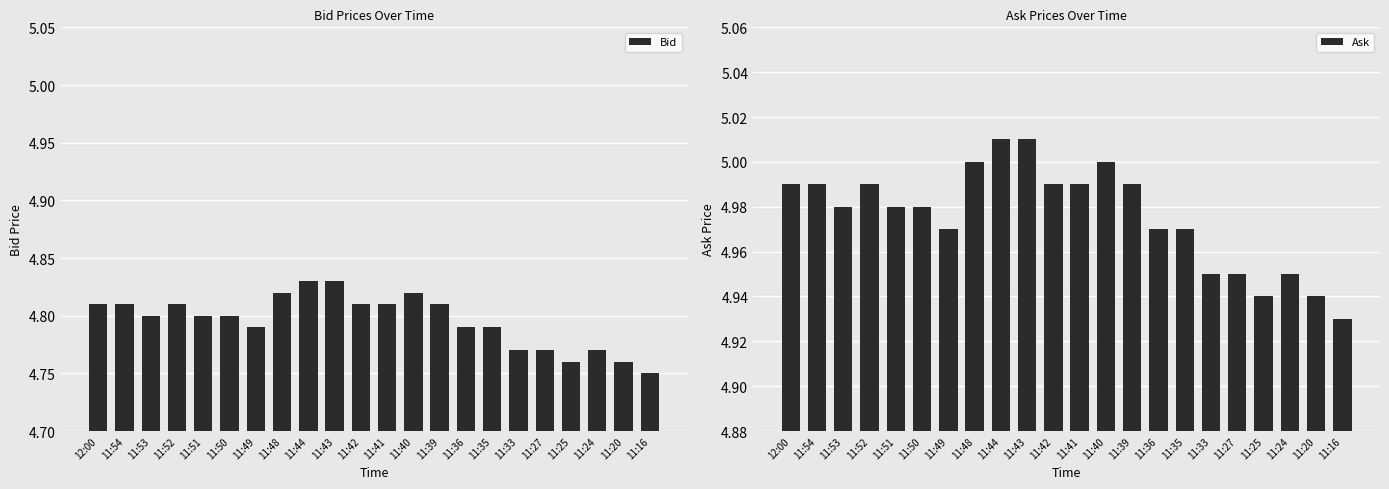

What is the label of the 10th bar from the left?

11:43